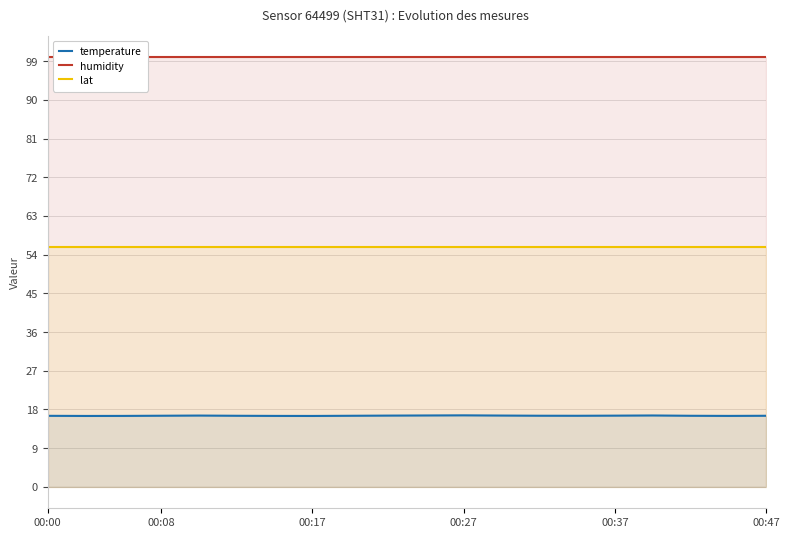

True or false: lat and temperature cross at least once.

False